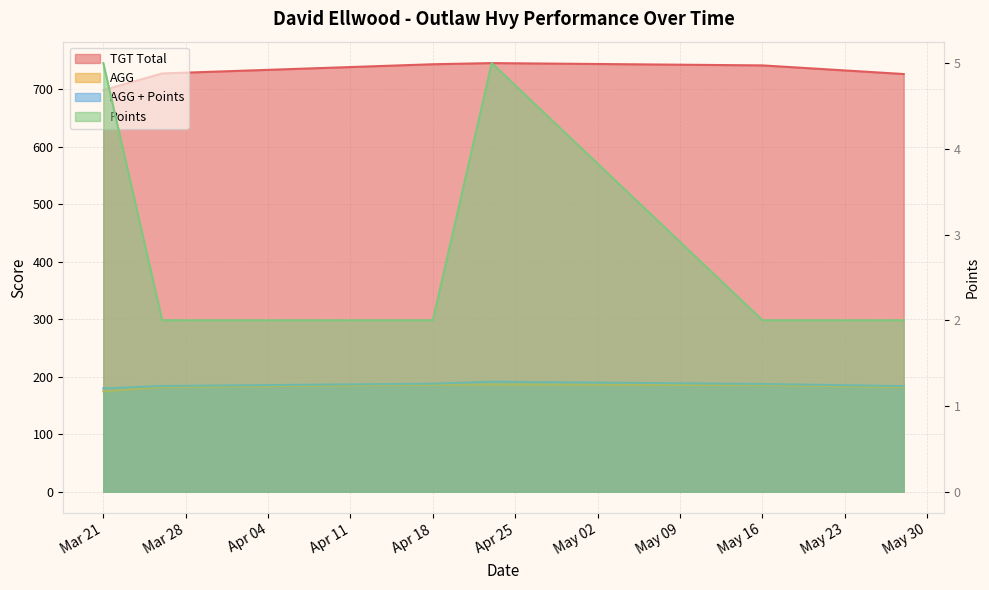

Is it true that AGG equals 185.8 at Apr 18?

True